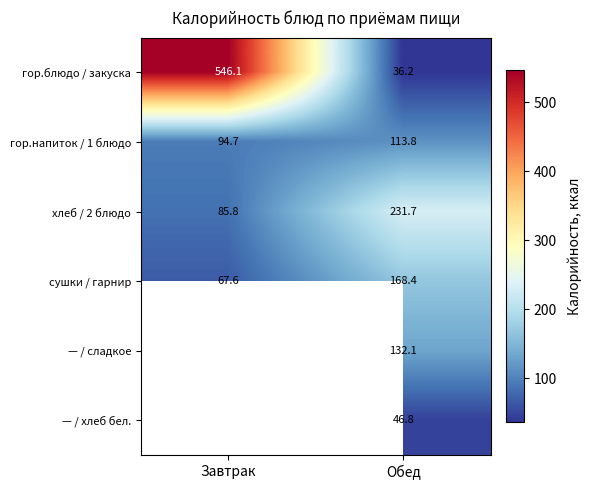

The сушки / гарнир series shows 168.4 at Обед. True or false?

True